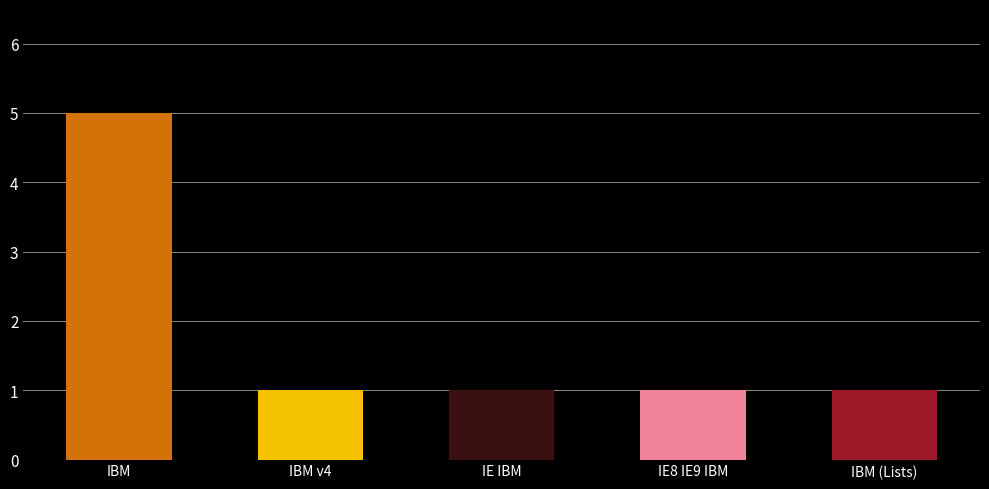

Does the chart contain any negative values?

No